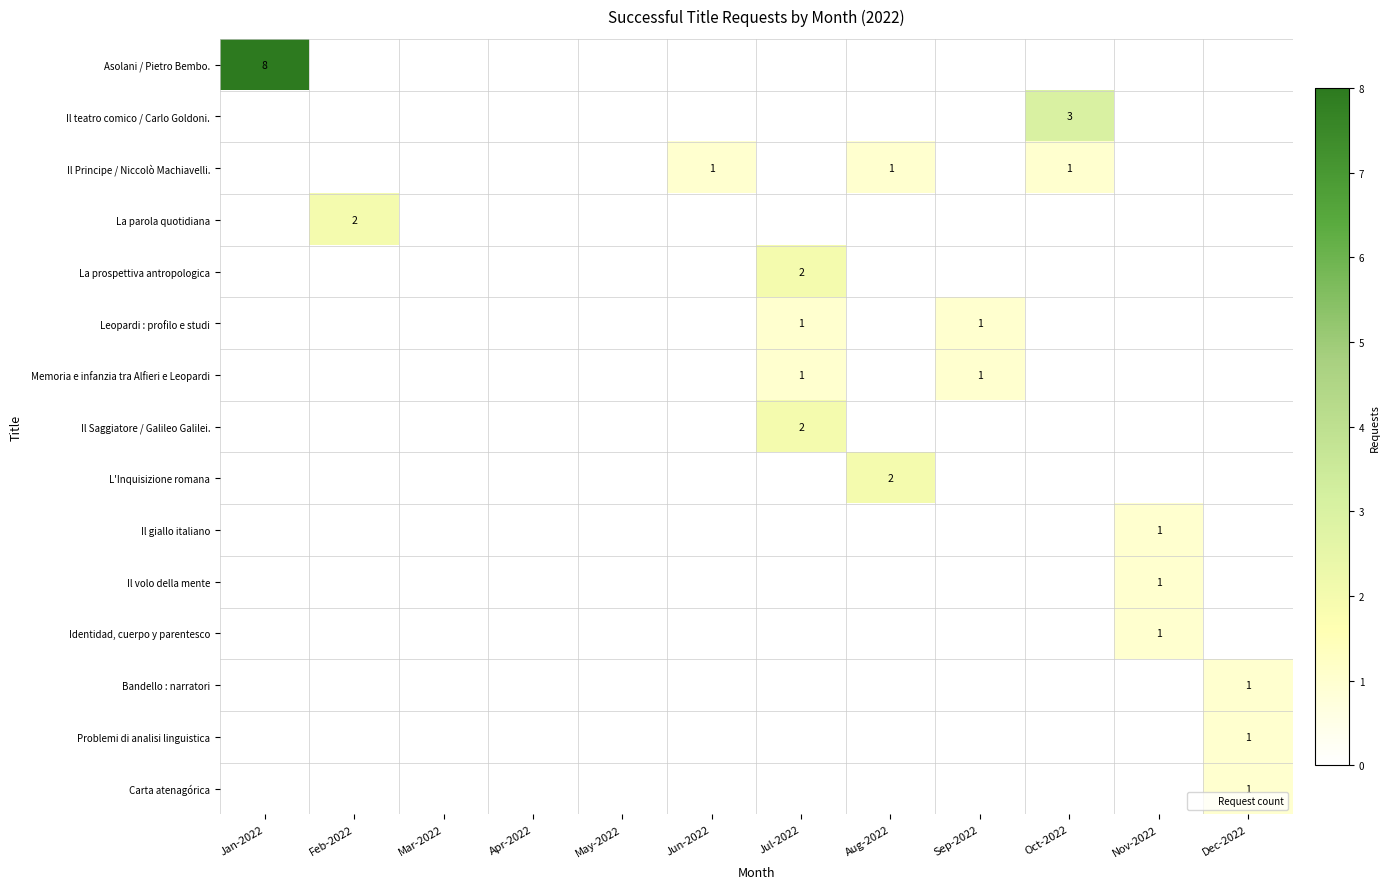

What is the difference between the highest and lowest values at Jun-2022?

1